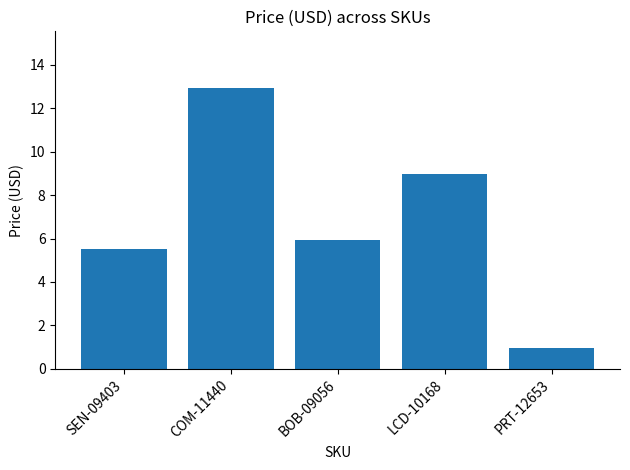

What is the label of the 1st bar from the right?

PRT-12653